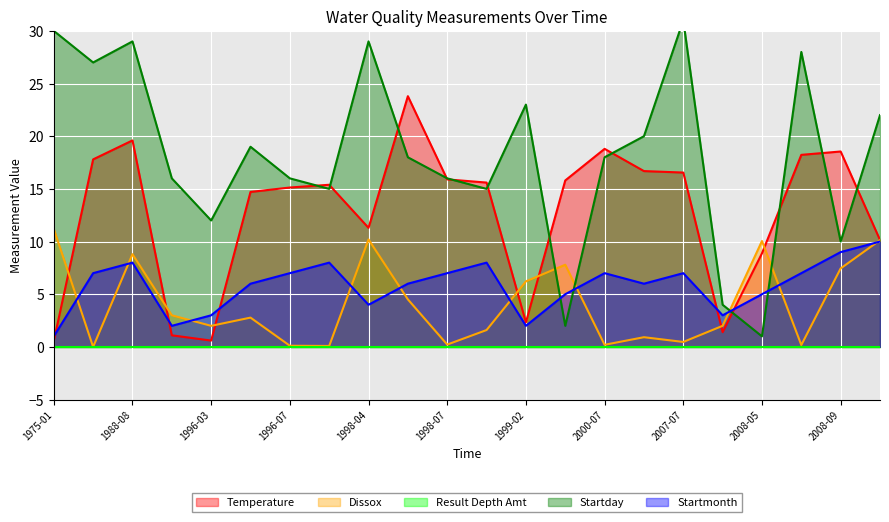

After their last crossing, which series has the higher values: Temperature or Dissox?

Temperature